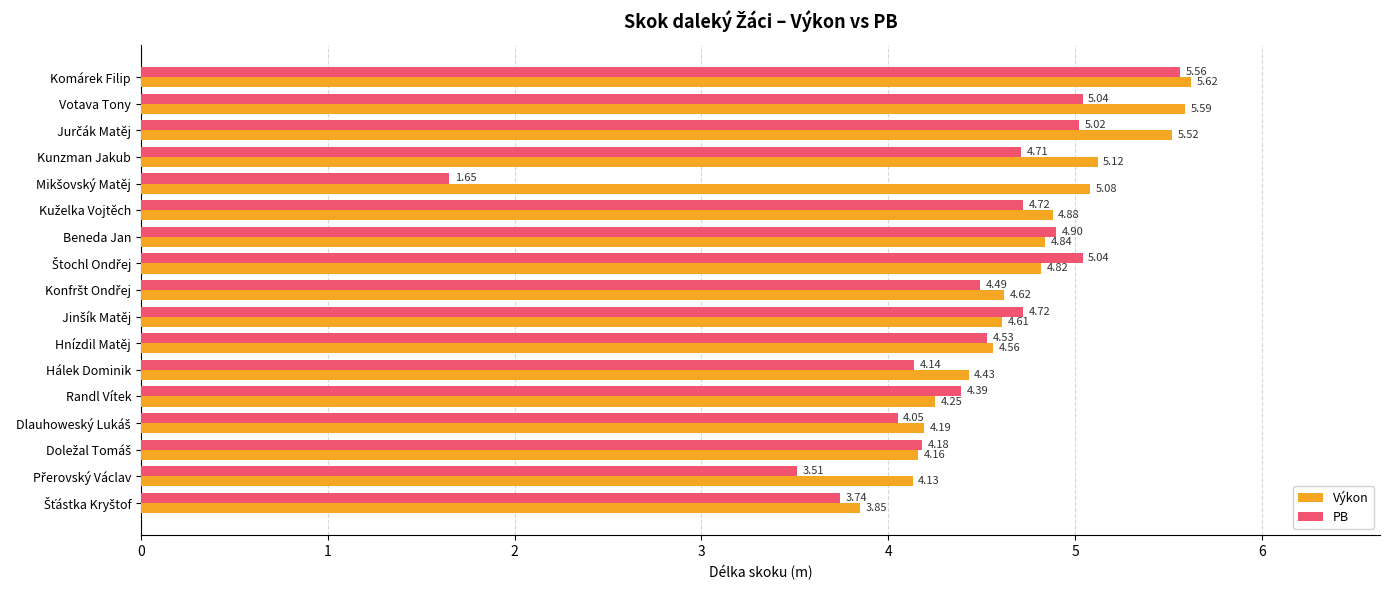

List the series in order of their peak value, highest first.

Výkon, PB